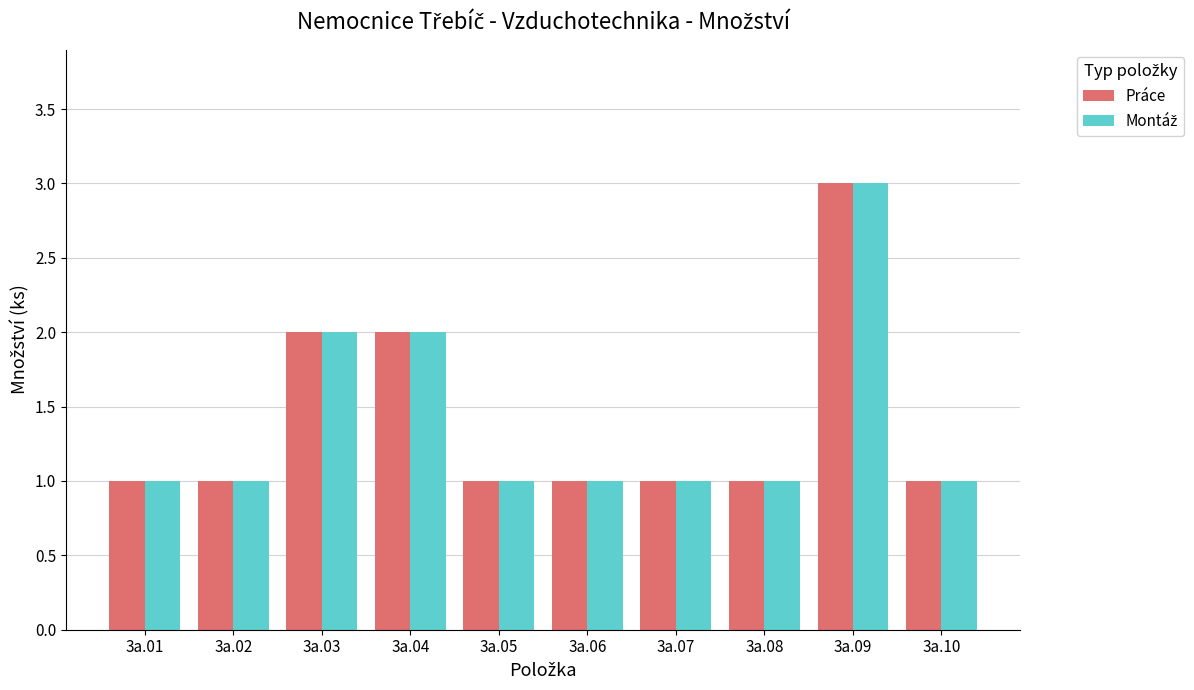

At which category is the sum across all series the highest?

3a.09